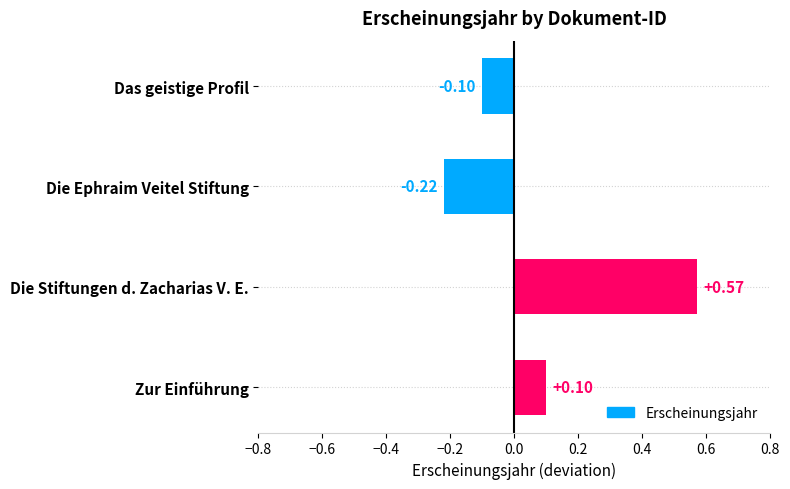

List the labels in order of value, largest first.

Die Stiftungen d. Zacharias V. E., Zur Einführung, Das geistige Profil, Die Ephraim Veitel Stiftung